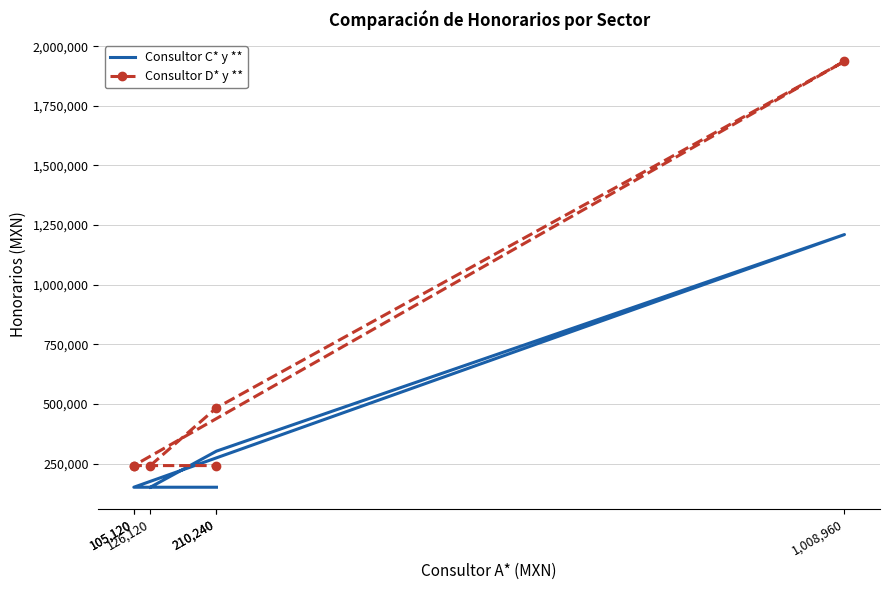

Is the value of Consultor D* y ** at 1,008,960 greater than the value of Consultor C* y ** at 126,120?

Yes